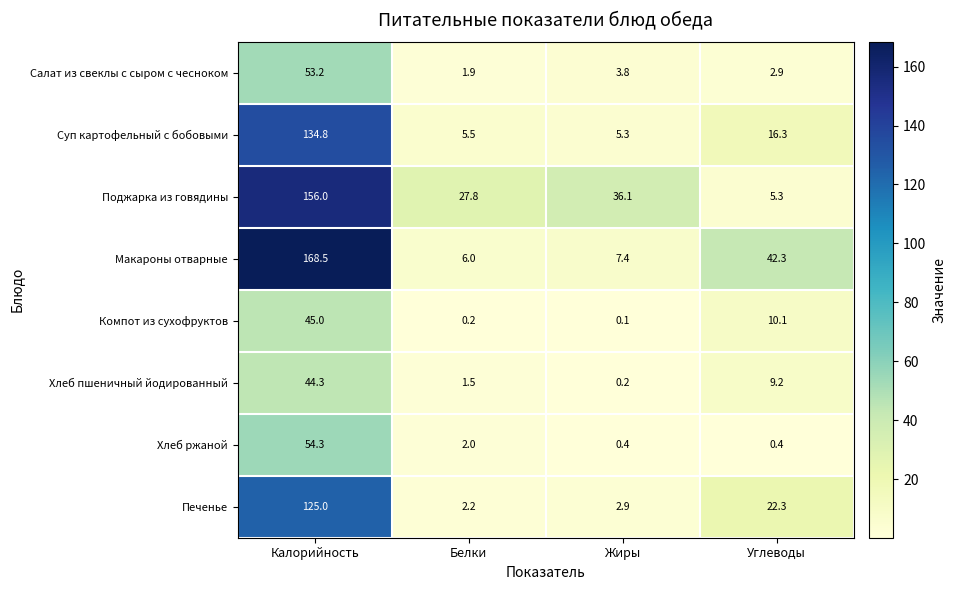

Is the value of Хлеб ржаной at Жиры greater than the value of Хлеб пшеничный йодированный at Углеводы?

No